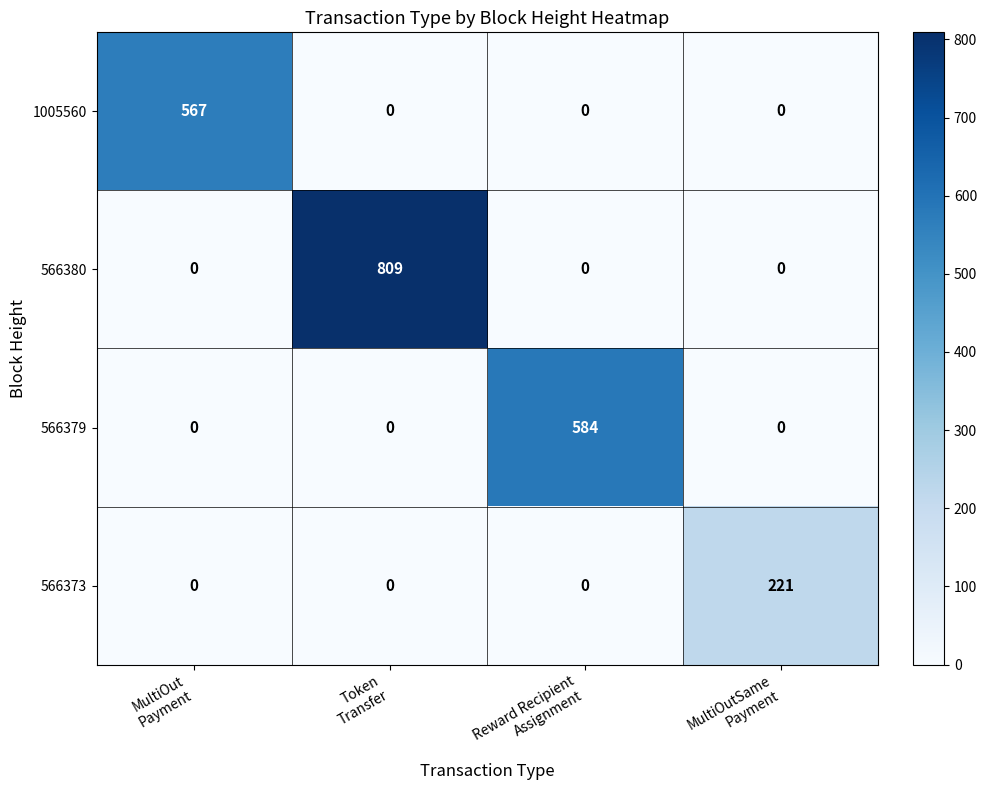

Rank the series by their maximum value, from highest to lowest.

566380, 566379, 1005560, 566373